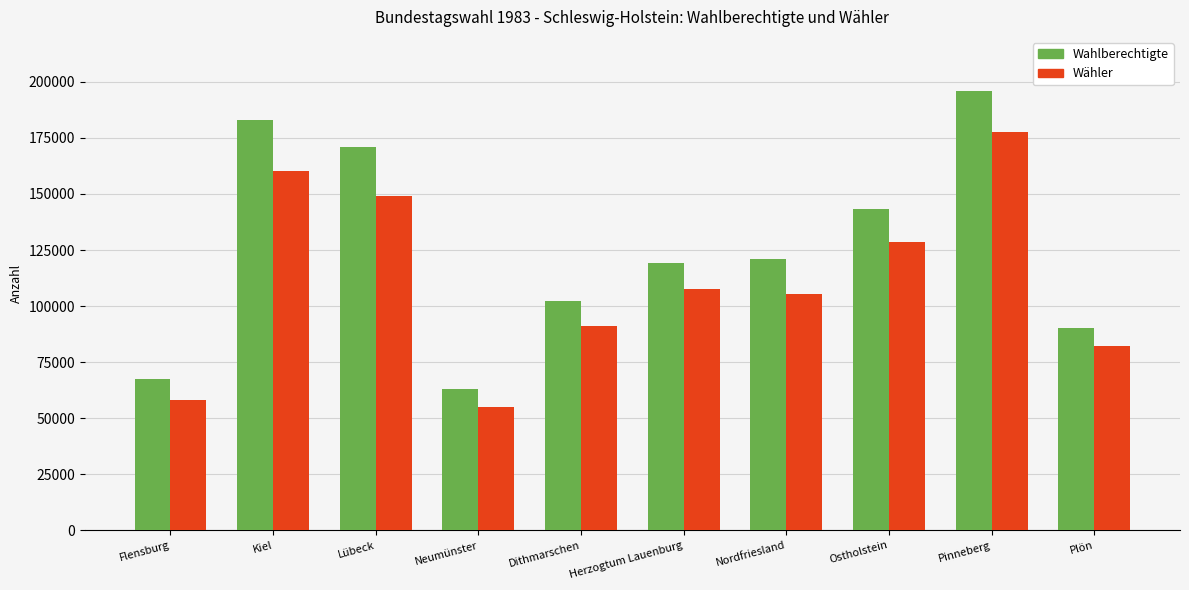

Reading left to right, extract all data points from this chart.

Wahlberechtigte: Flensburg=67337	Kiel=182906	Lübeck=171079	Neumünster=63185	Dithmarschen=102065	Herzogtum Lauenburg=119053	Nordfriesland=121159	Ostholstein=143307	Pinneberg=195852	Plön=90375
Wähler: Flensburg=58308	Kiel=160383	Lübeck=149064	Neumünster=54901	Dithmarschen=91010	Herzogtum Lauenburg=107686	Nordfriesland=105604	Ostholstein=128593	Pinneberg=177684	Plön=82319